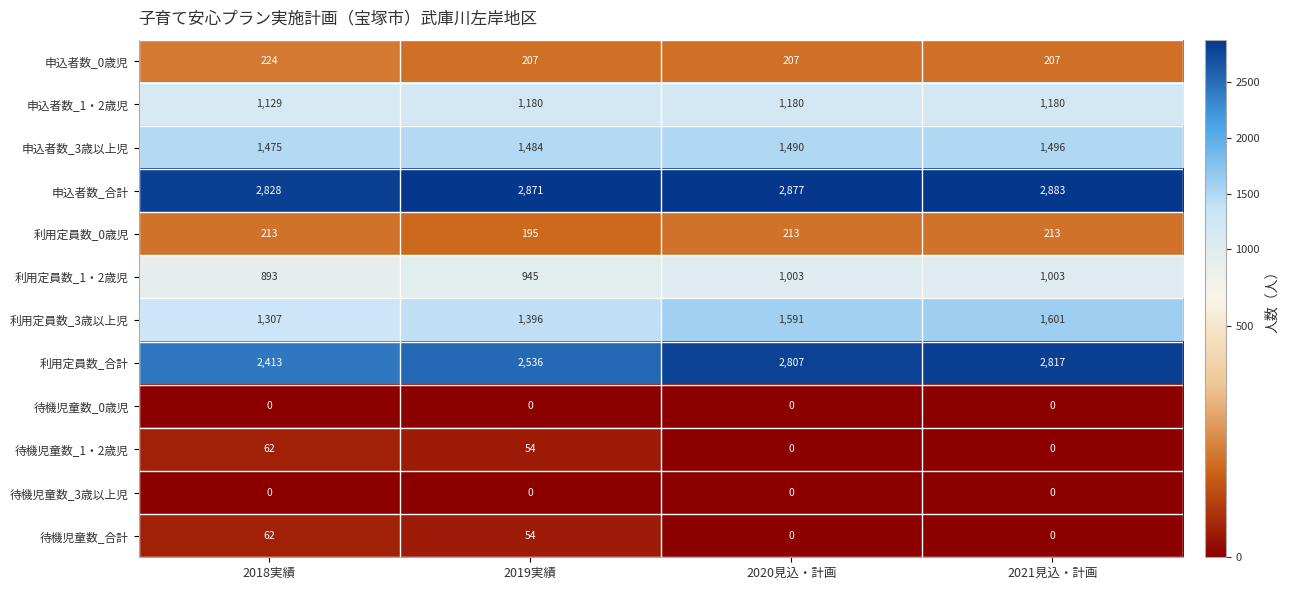

True or false: 申込者数_3歳以上児 has a value of 988 at 2018実績.

False